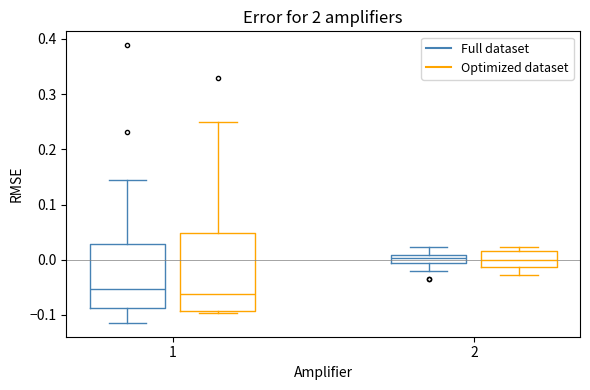

Comparing the boxes themselves (not the whiskers), which one is the tallest?

1 (Optimized dataset)